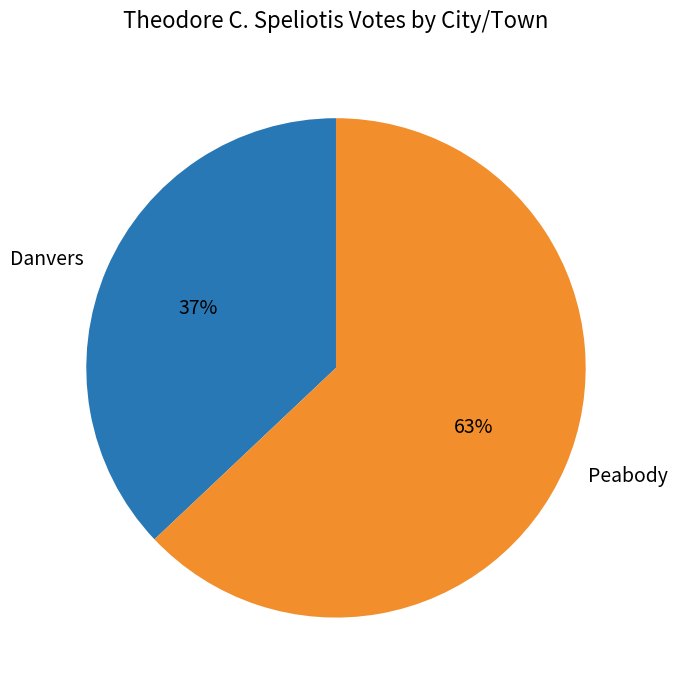

Which category has the smallest portion of the pie?

Danvers